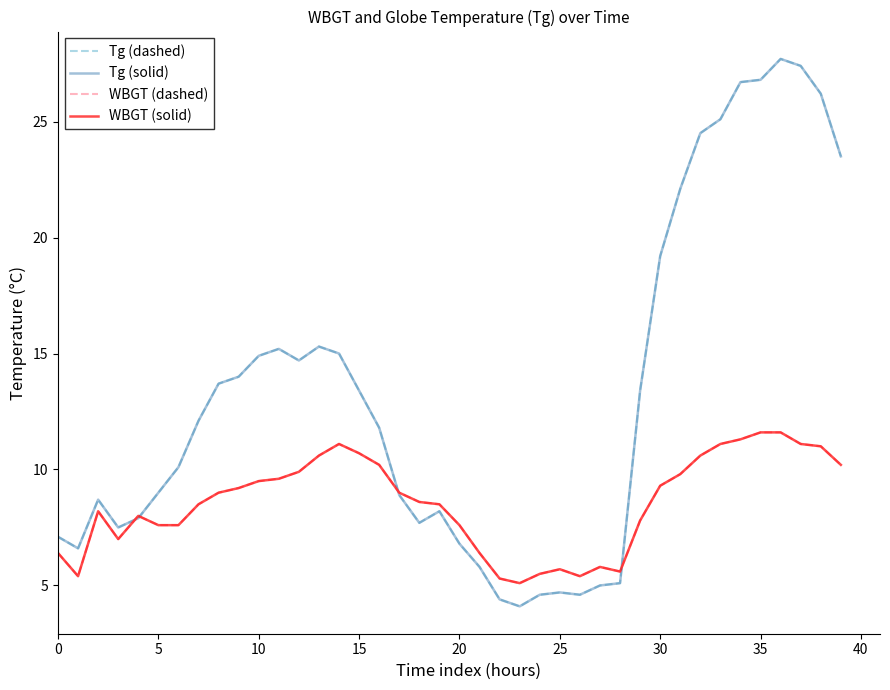

At which category is the sum across all series the highest?

36